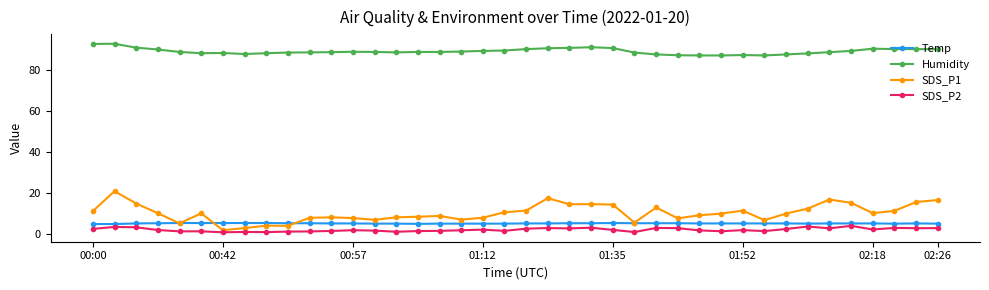

True or false: SDS_P1 and Humidity intersect in this chart.

False